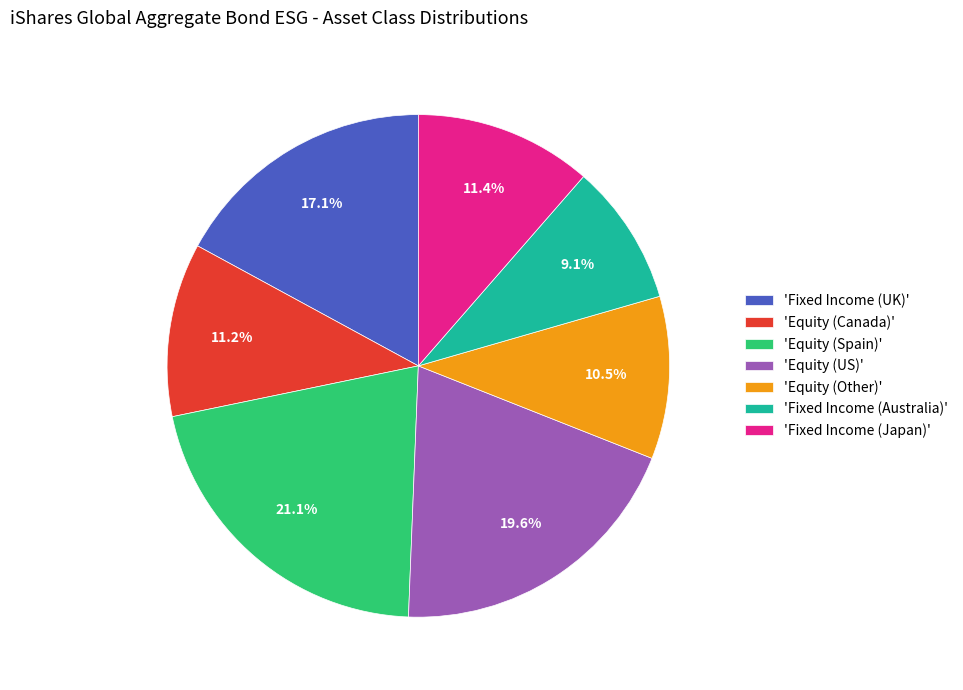

Does any single category account for the majority?

No